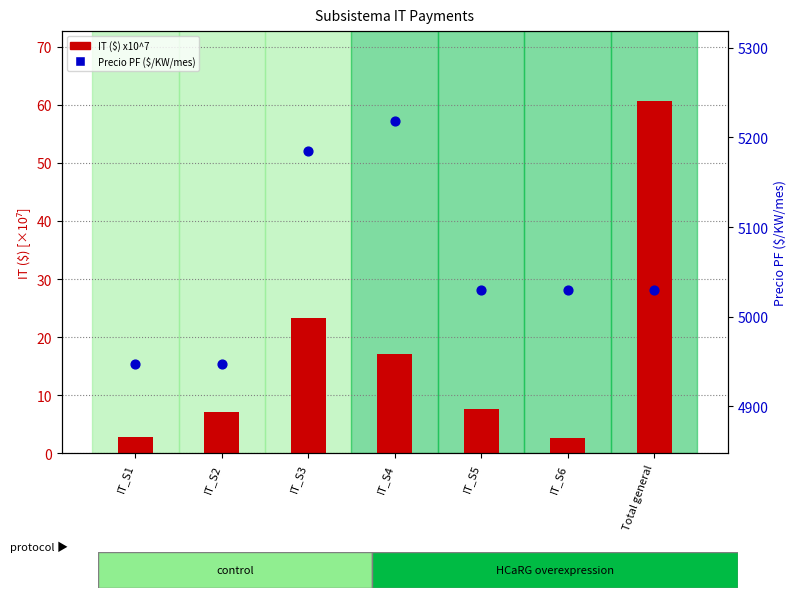

At how many categories does at least one series exceed 3418?

7